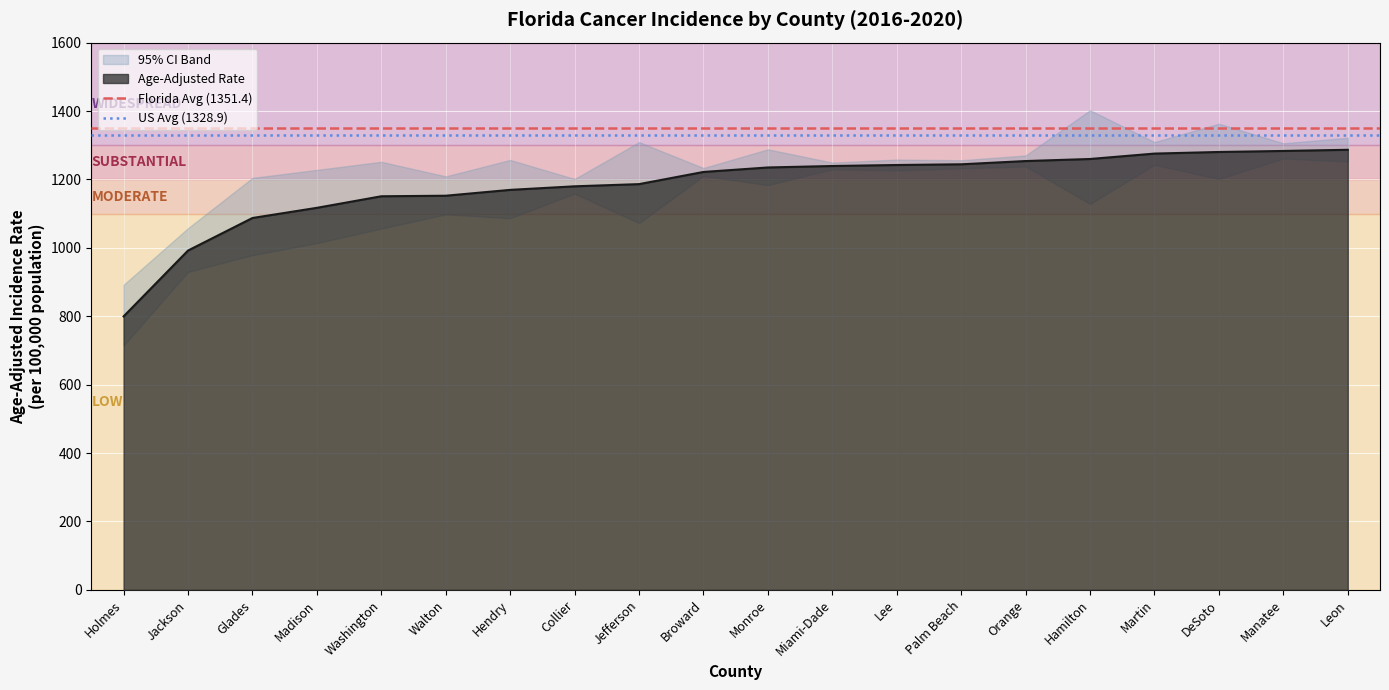

At which label is US Avg (1328.9) closest to 1328?

Holmes